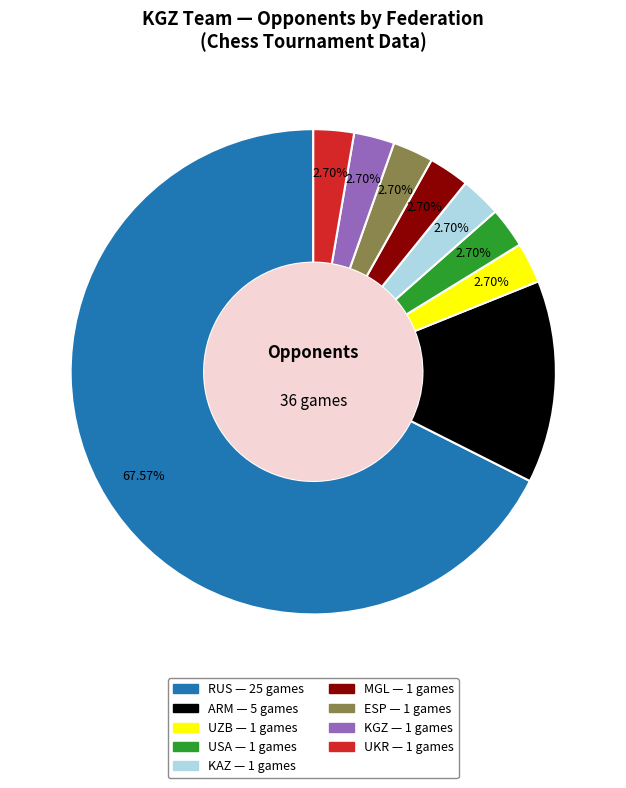

Between RUS and UZB, which is larger?

RUS